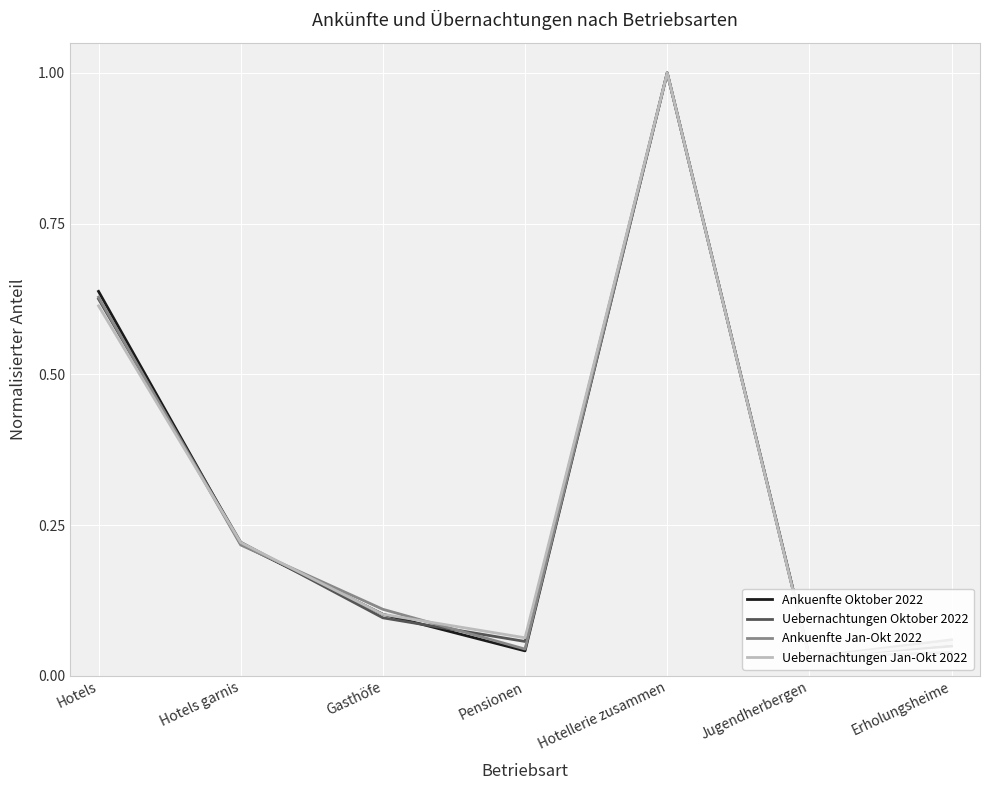

After their last crossing, which series has the higher values: Uebernachtungen Jan-Okt 2022 or Uebernachtungen Oktober 2022?

Uebernachtungen Jan-Okt 2022